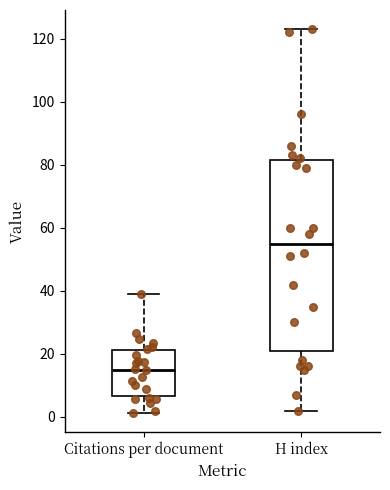

Reading left to right, transcribe this box plot: for each box, give where its median line is, the range the box spans, and where its two whiskers end, as read against the y-axis. The values are not printed on the chart, so give them approximately, as read against the axis.

Citations per document: median 16, box 6 to 22, whiskers 2 to 40
H index: median 56, box 22 to 82, whiskers 2 to 124